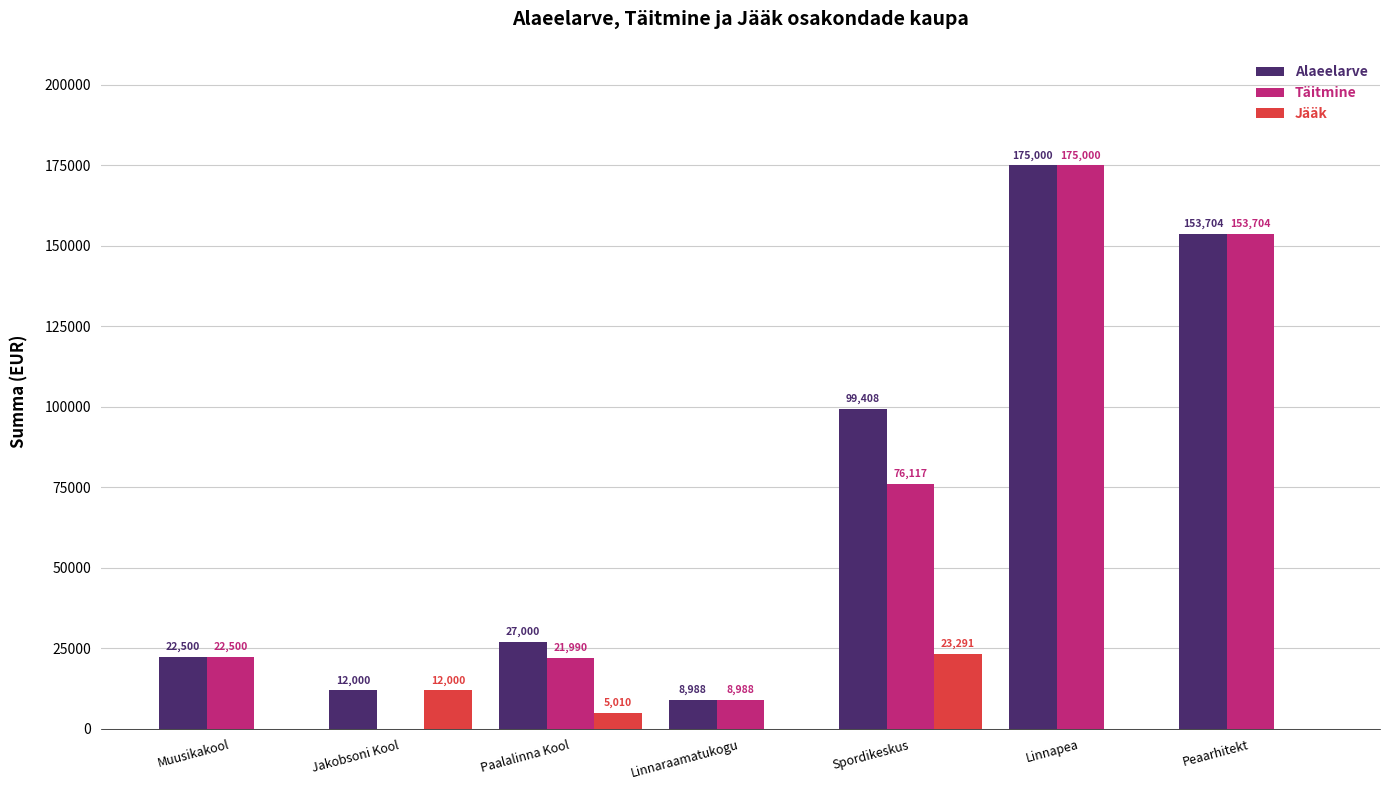

What is the total value across all series at Jakobsoni Kool?

24000.0